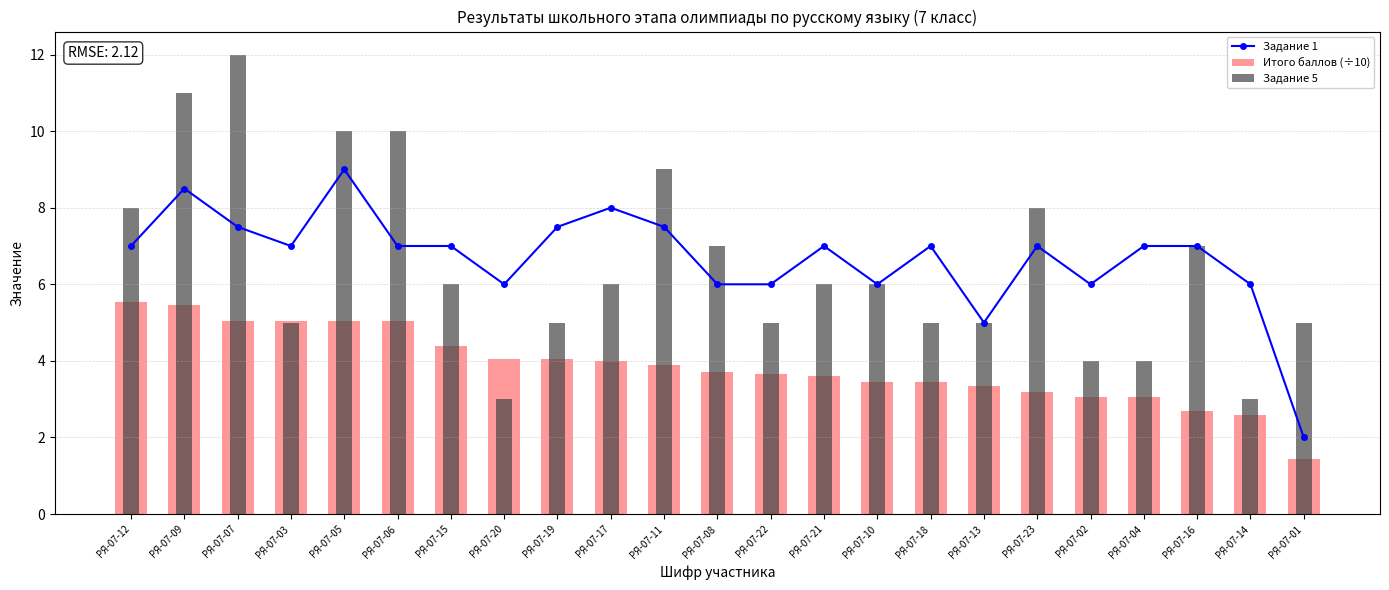

Rank the series at РЯ-07-05 from highest to lowest value.

Задание 5, Задание 1, Итого баллов (÷10)